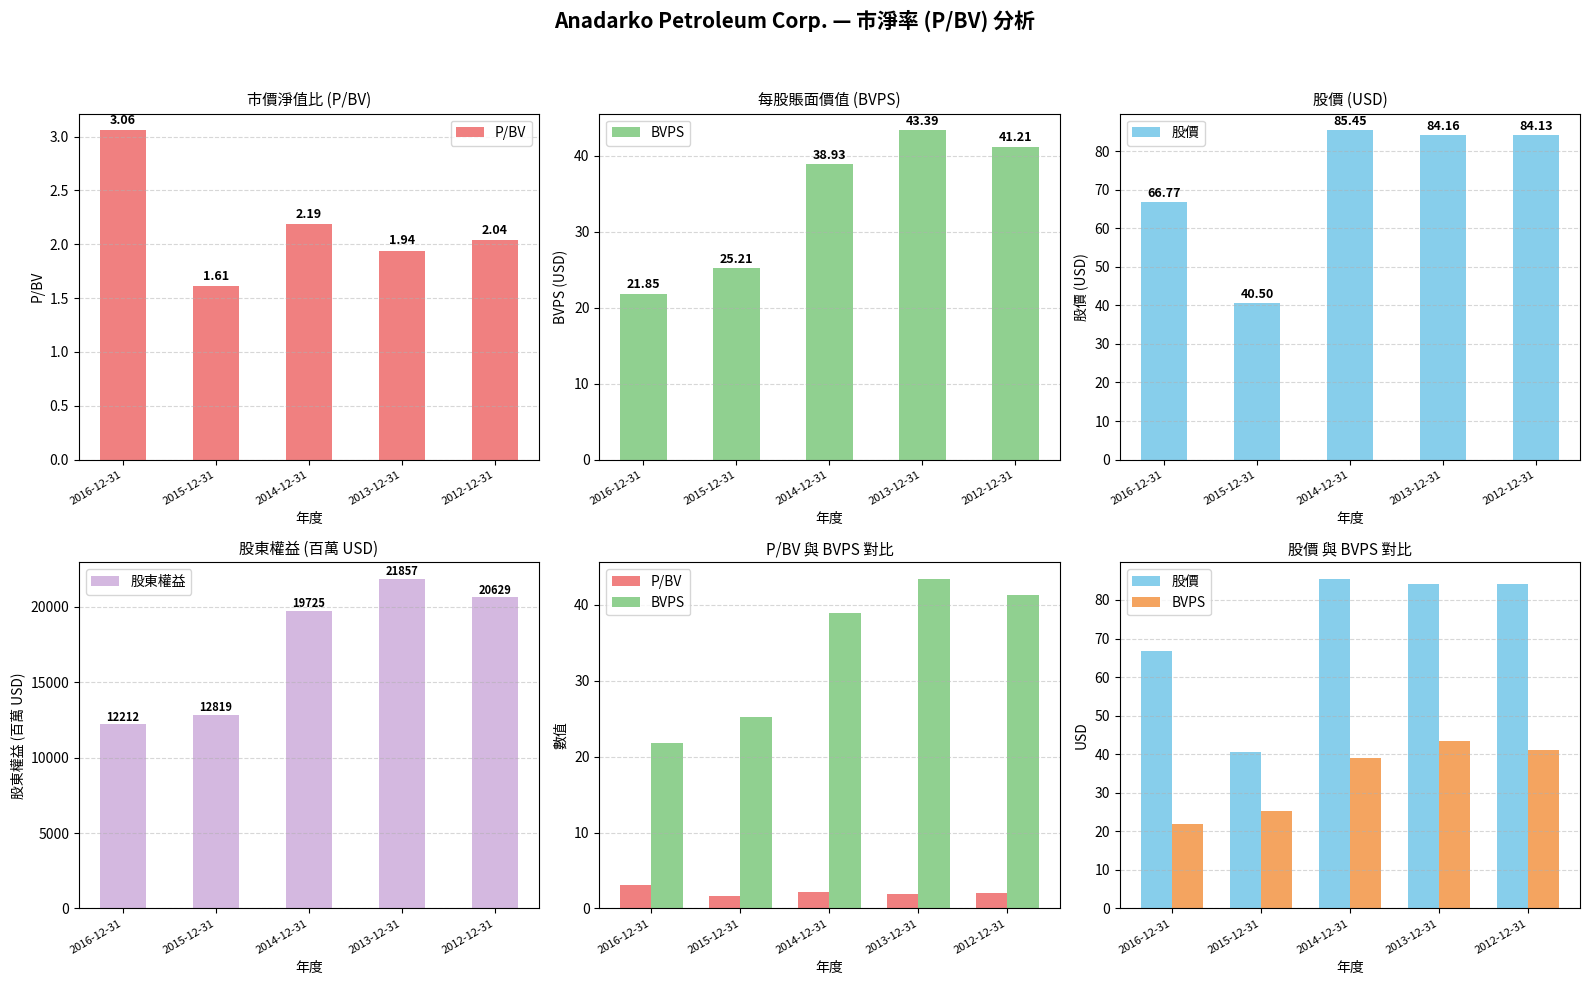

How many categories are shown in the chart?

5